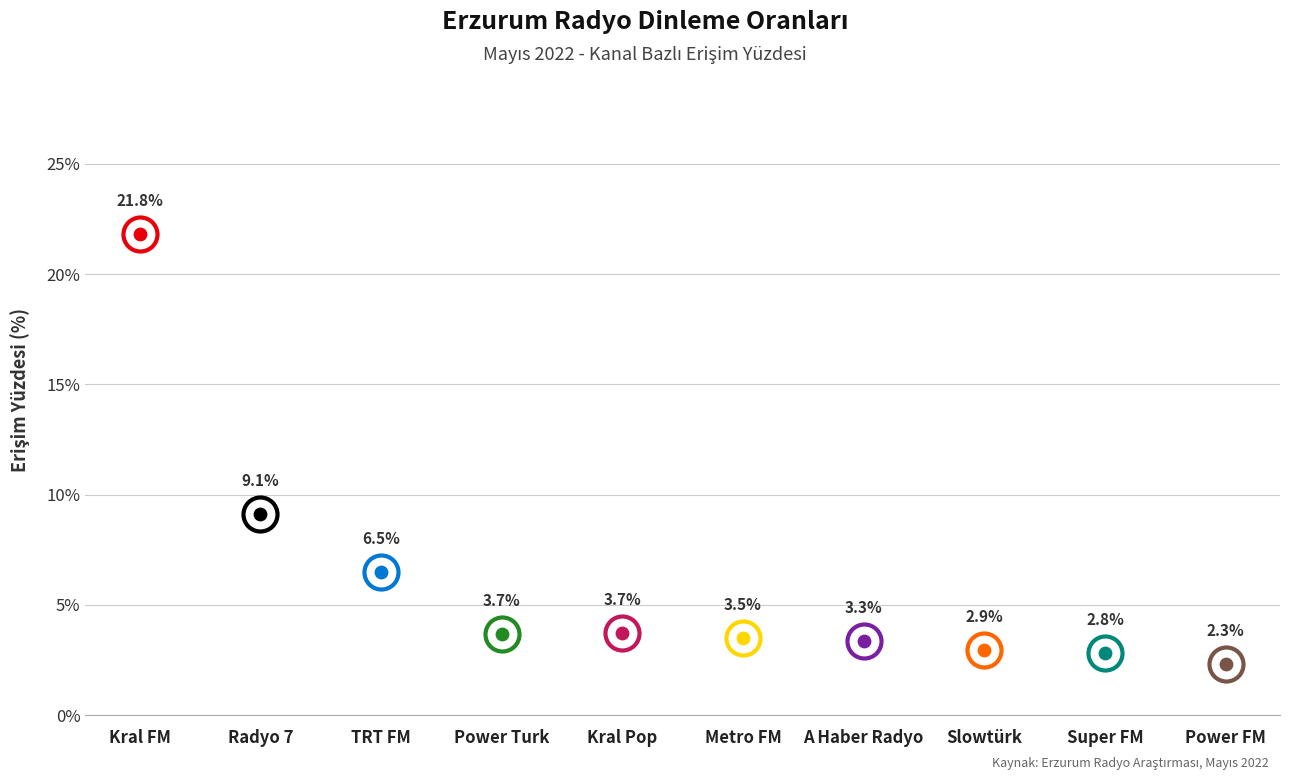

Which has a higher value, Radyo 7 or Super FM?

Radyo 7